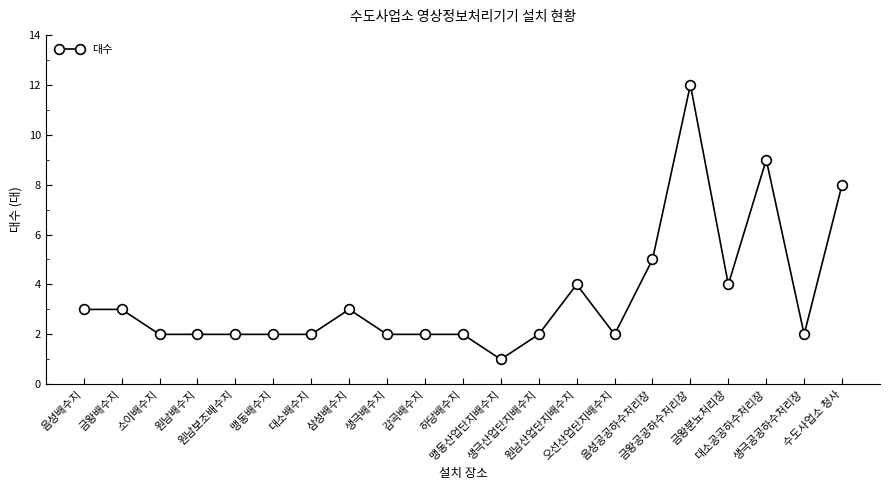

What is the maximum value shown in the chart?

12